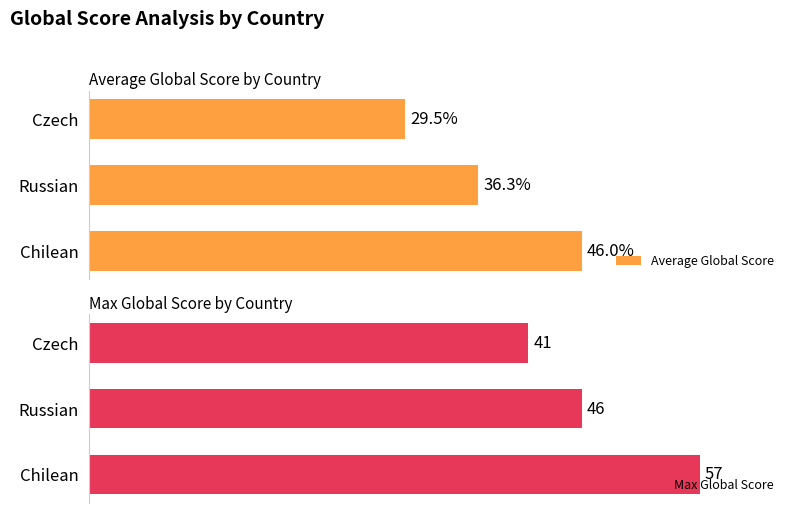

At which label does Average Global Score reach its peak?

Chilean